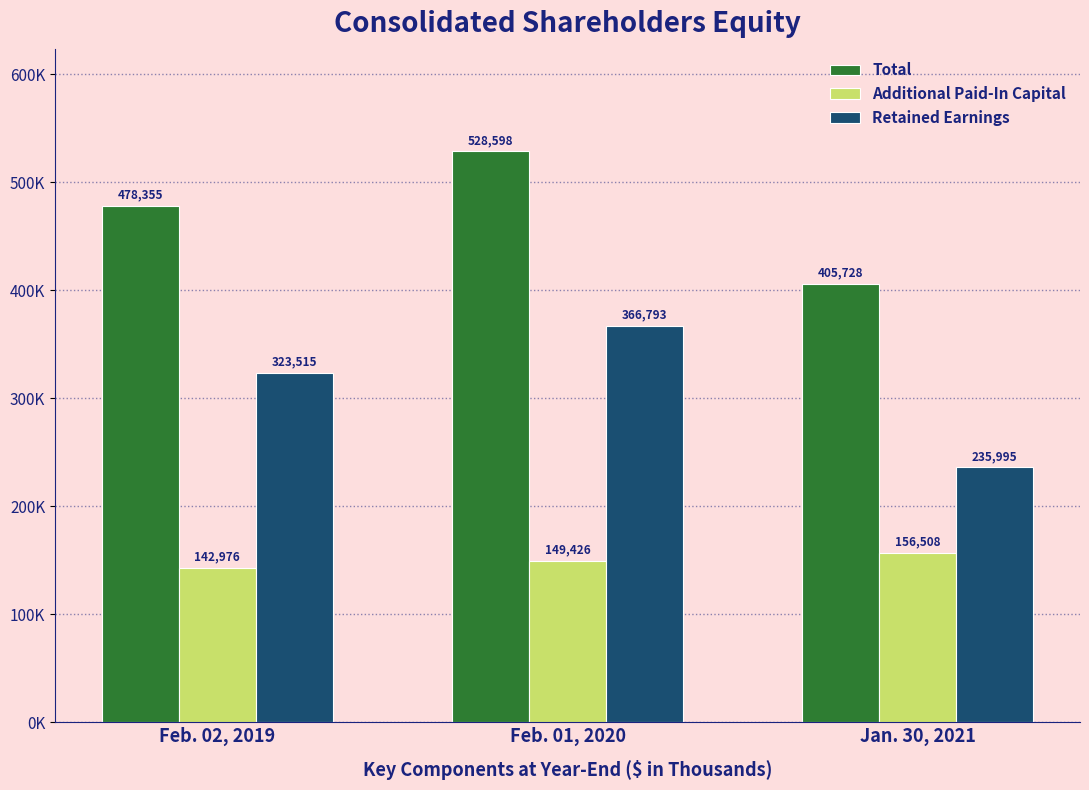

What is the average value of the Retained Earnings series?

308768